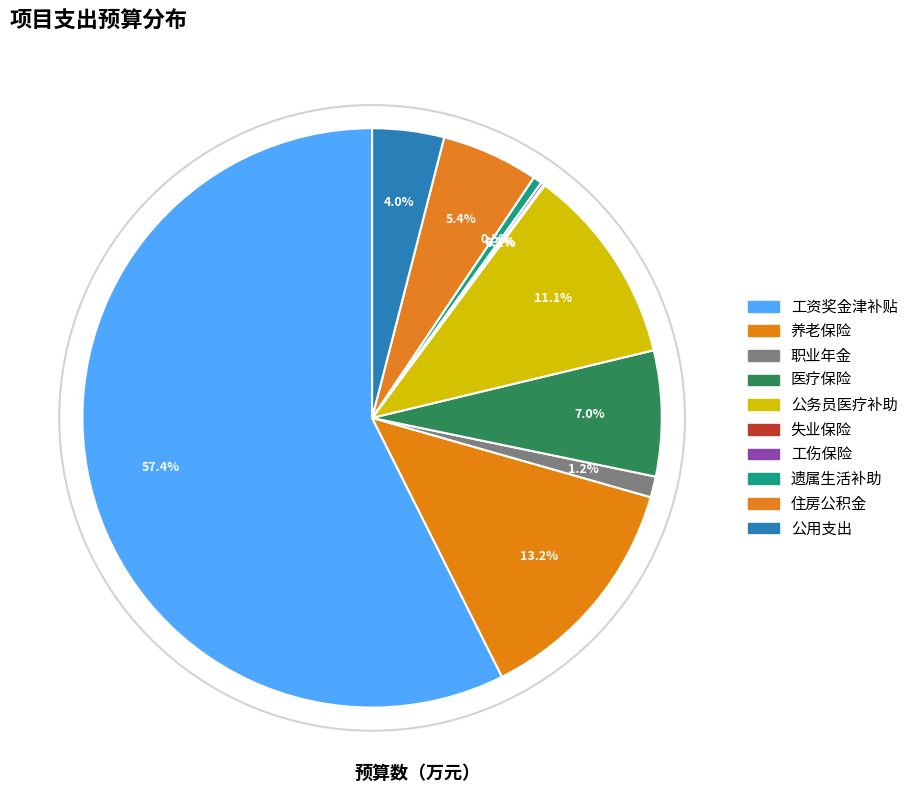

What percentage is the 公用支出 slice, to the nearest percent?

4%